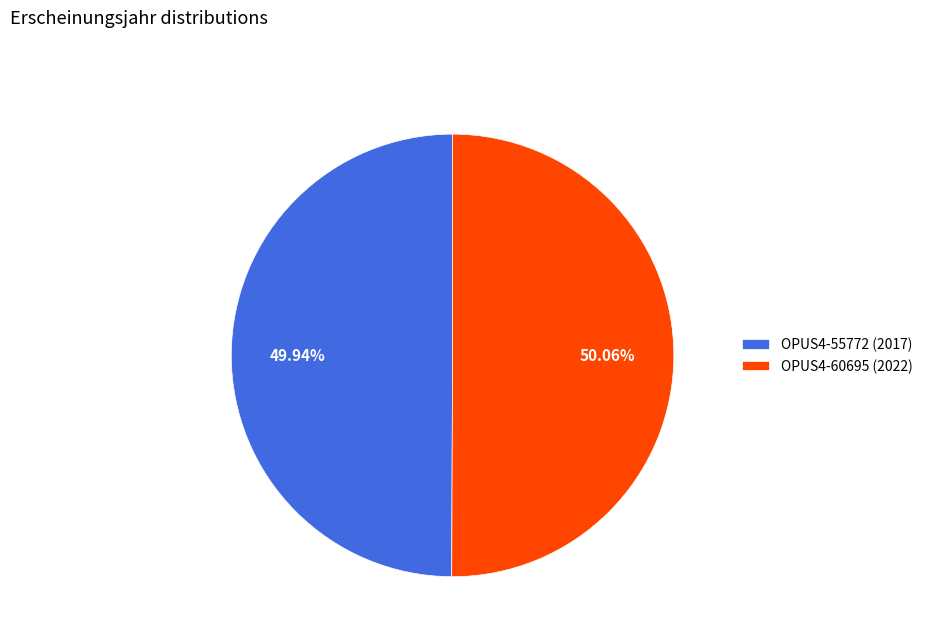

Count the number of slices in the pie.

2